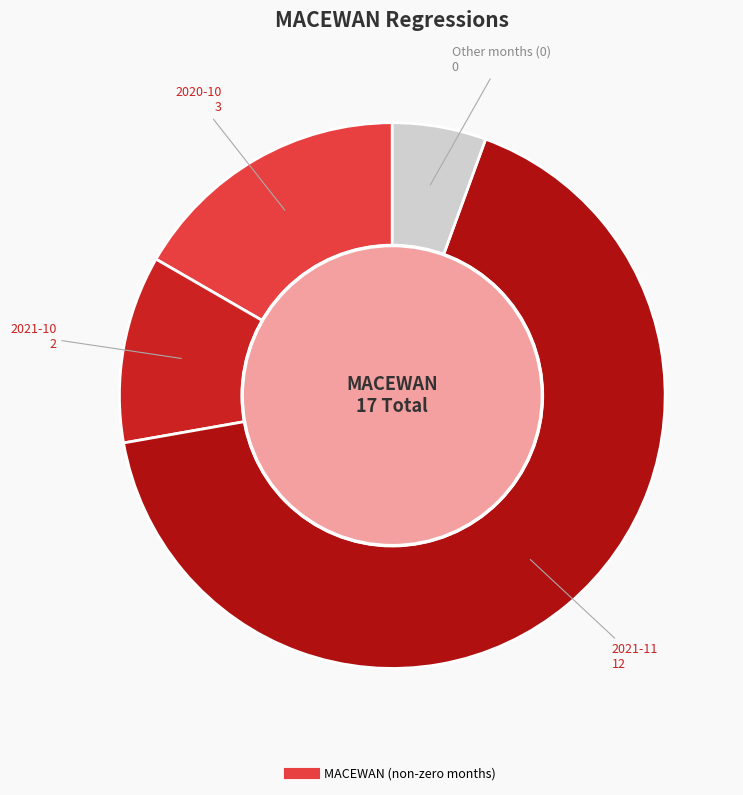

How many slices are in this pie chart?

4